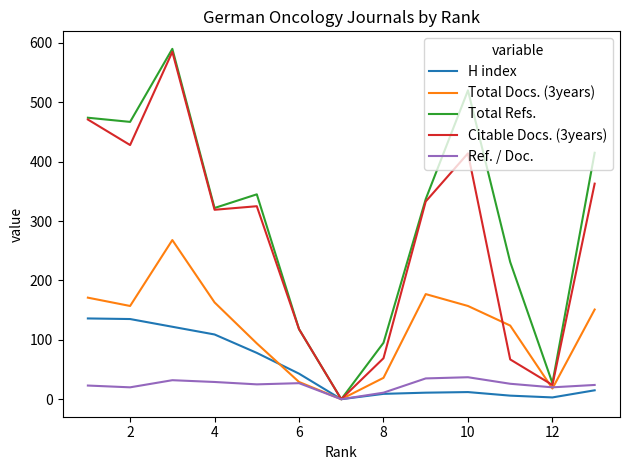

At how many categories does at least one series exceed 65?

11